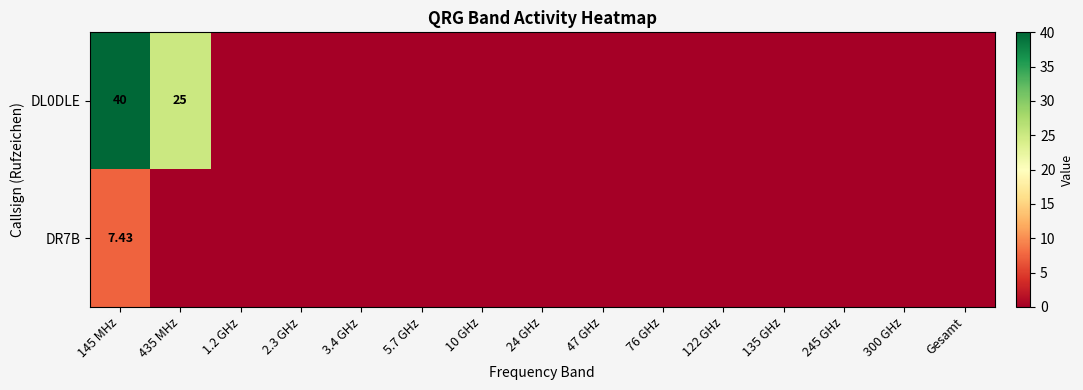

Which series has the widest spread of values?

DL0DLE